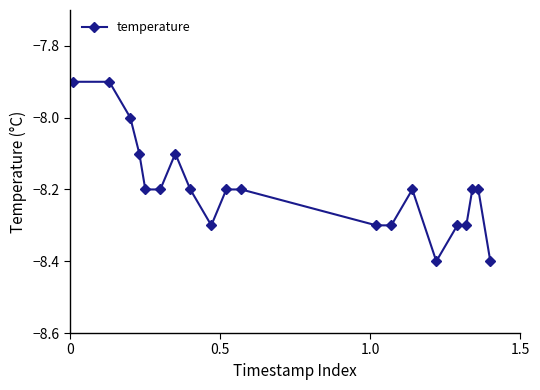

Count the number of categories in the chart.

20